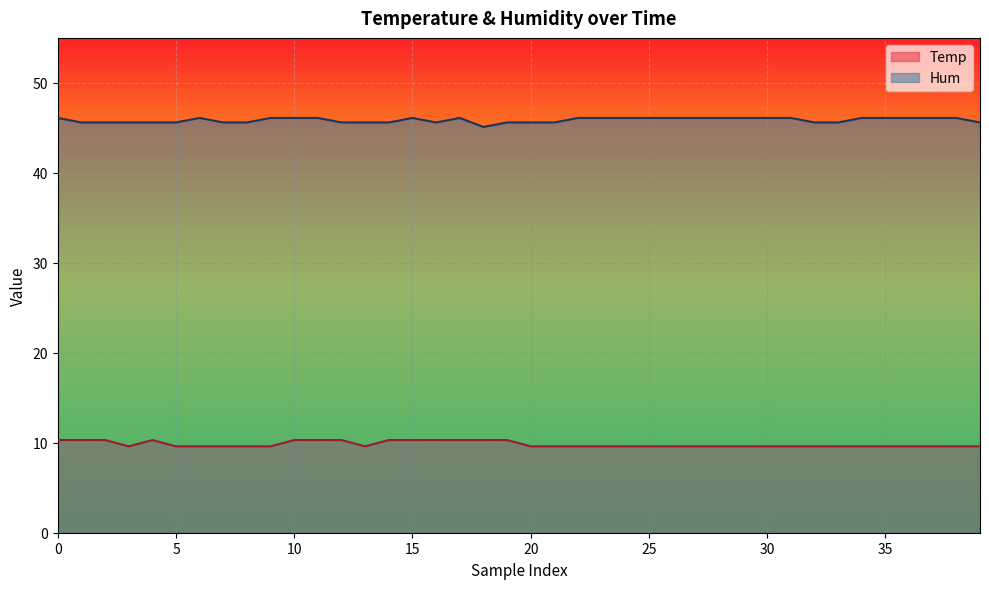

Rank the series by their average value, from highest to lowest.

Hum, Temp